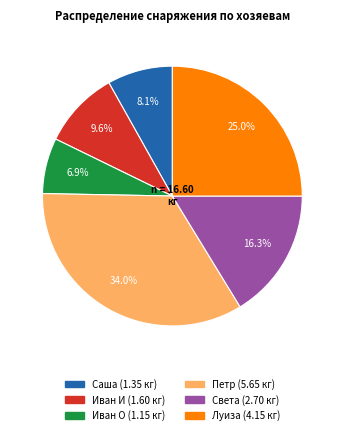

To the nearest percent, what portion does Иван О represent?

7%